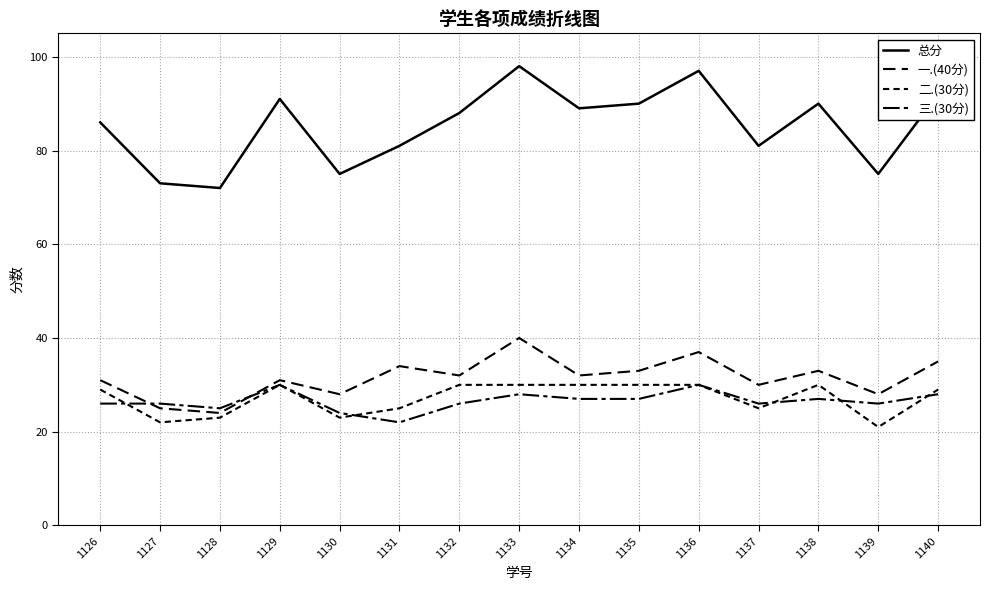

What is the value of the 三.(30分) point at the 6th from the left?

22